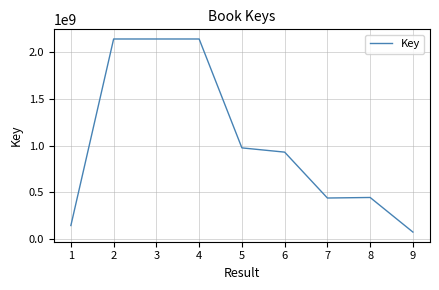

Which has a higher value, 8 or 5?

5